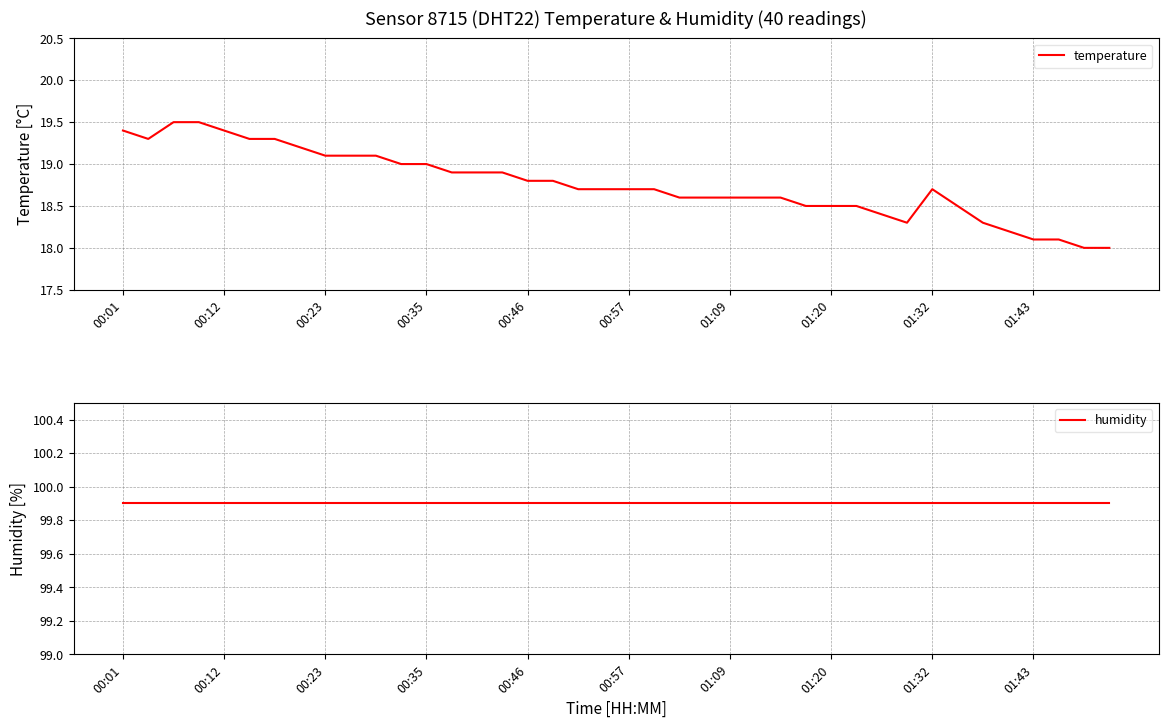

The value of temperature at 01:43 is 31.4. True or false?

False